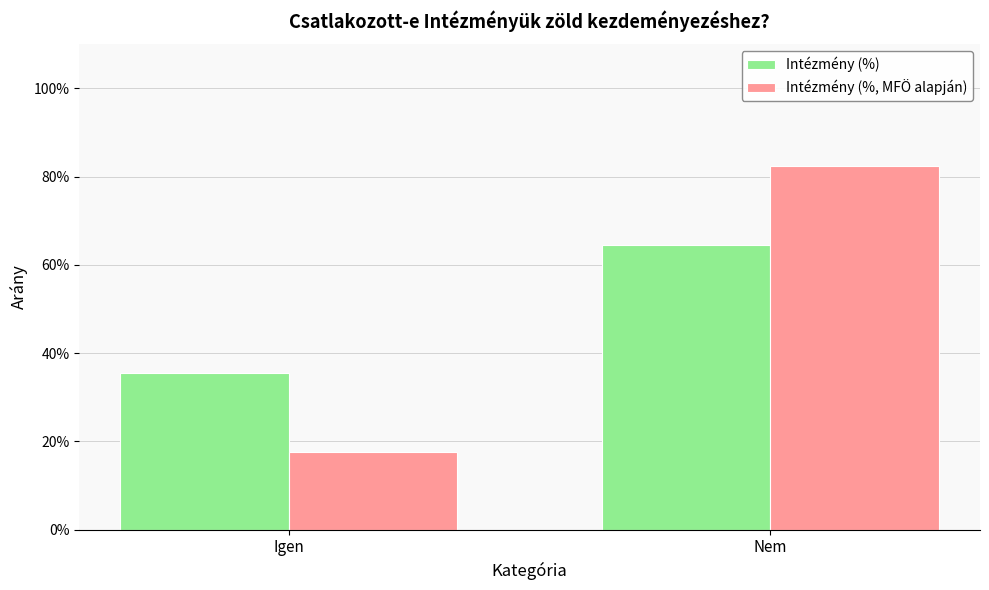

At which label does Intézmény (%) reach its minimum?

Igen